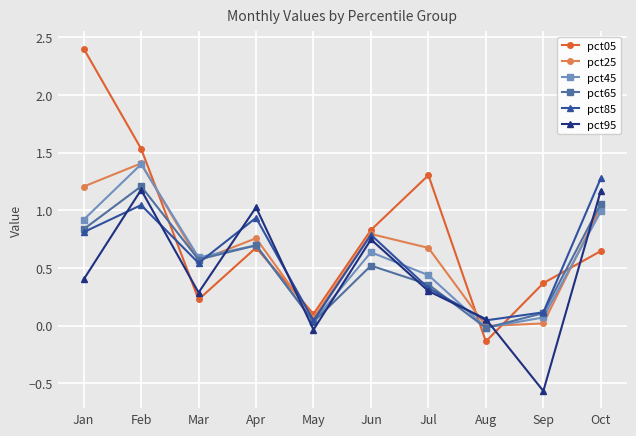

True or false: pct95 has more than 0 interior local peaks.

True